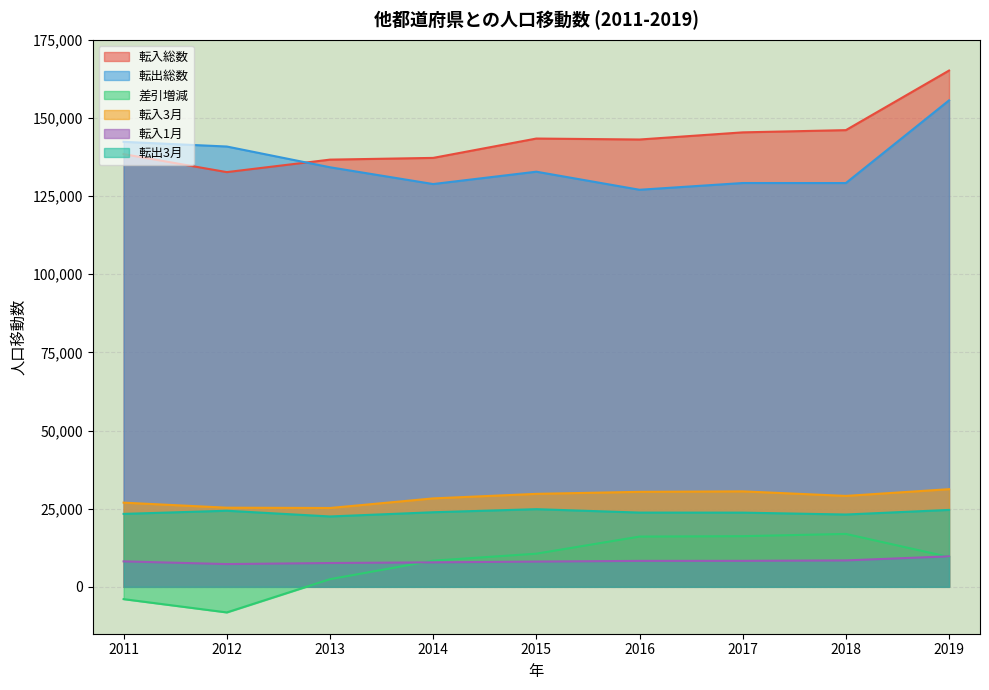

At which category is the sum across all series the highest?

2019